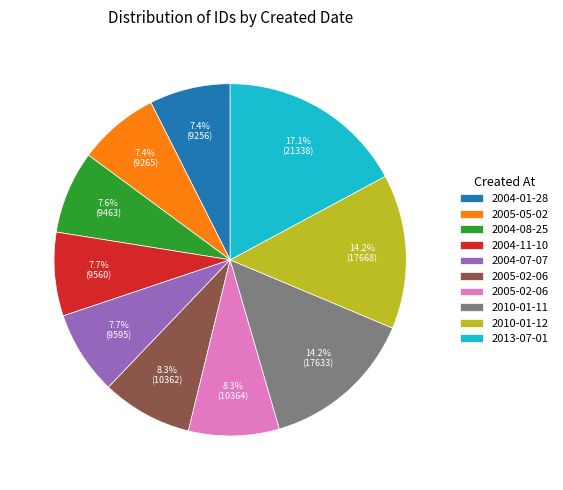

Does any single category account for the majority?

No